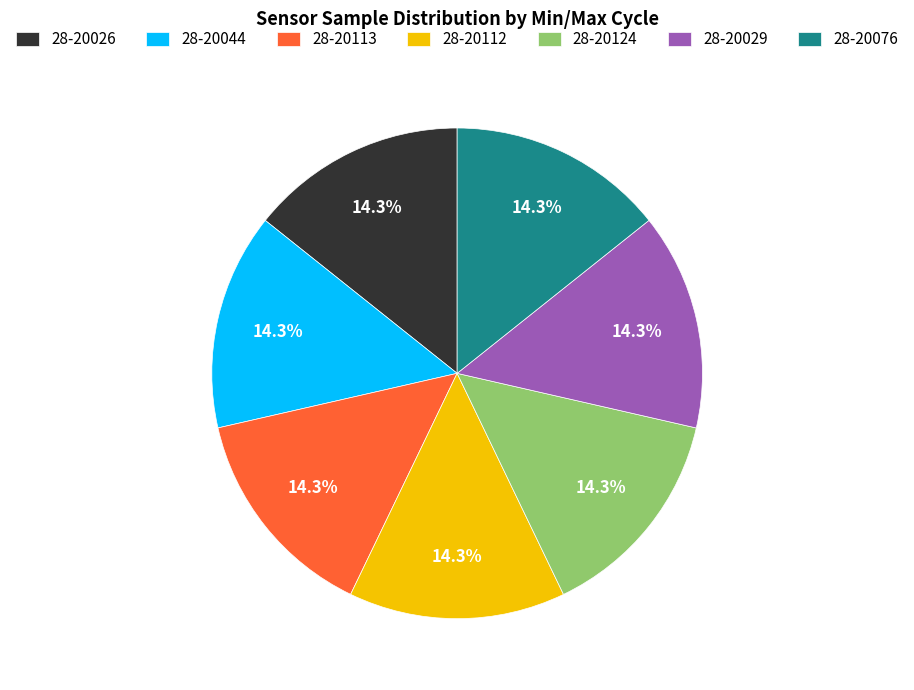

Count the number of slices in the pie.

7